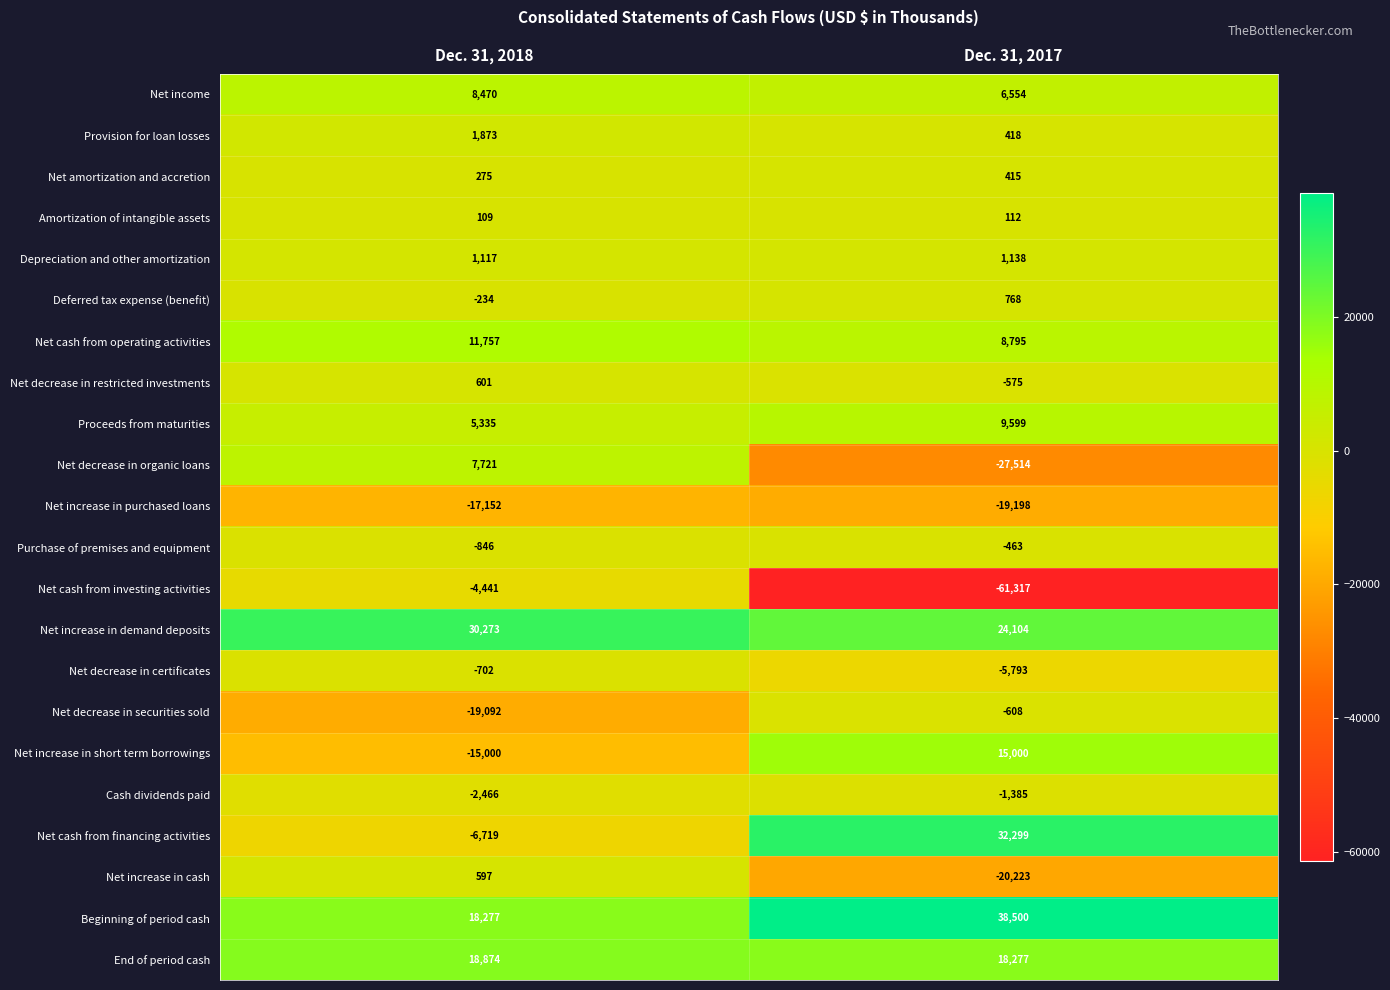

Which series changed the most between Dec. 31, 2018 and Dec. 31, 2017?

Net cash from investing activities